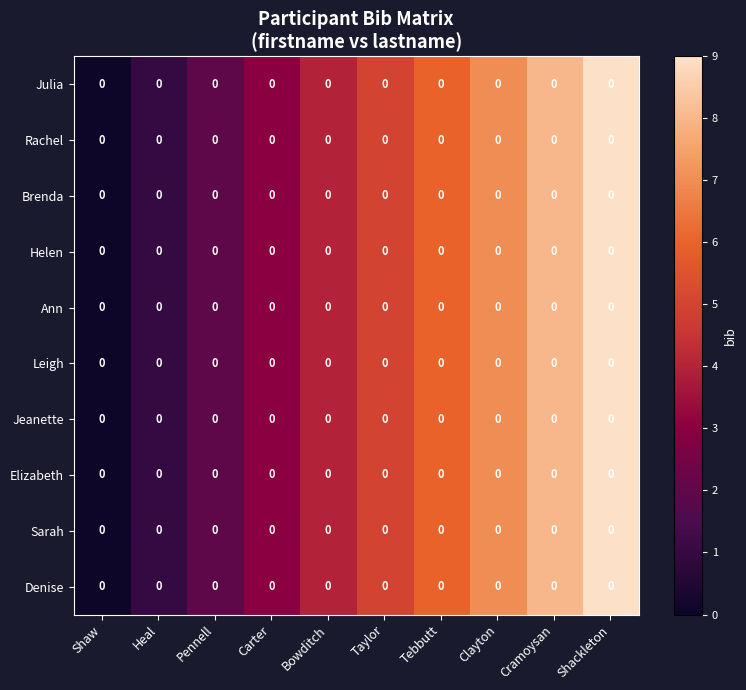

At how many categories does at least one series exceed 6?

3